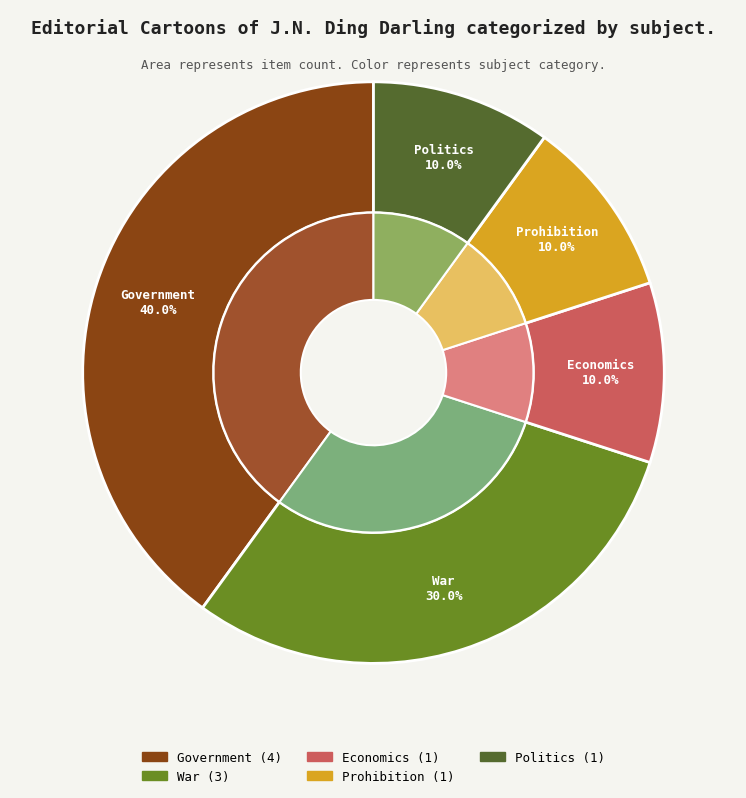

Between Prohibition and War, which is larger?

War